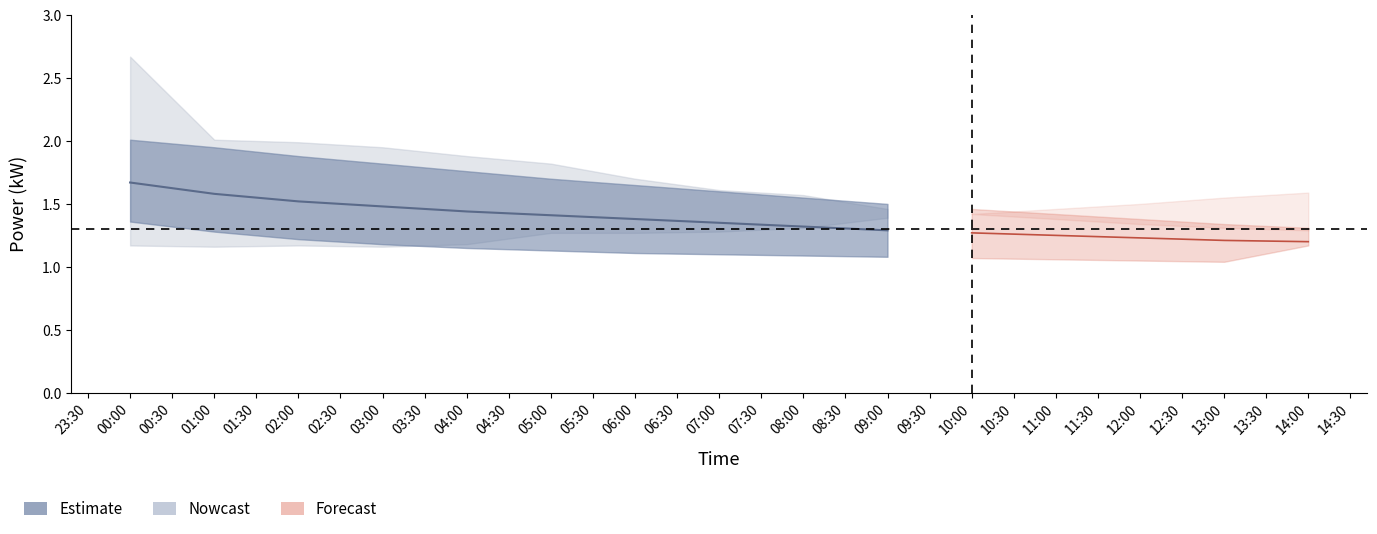

What is the difference between the maximum and minimum values in the power_upper2 series?

1.4